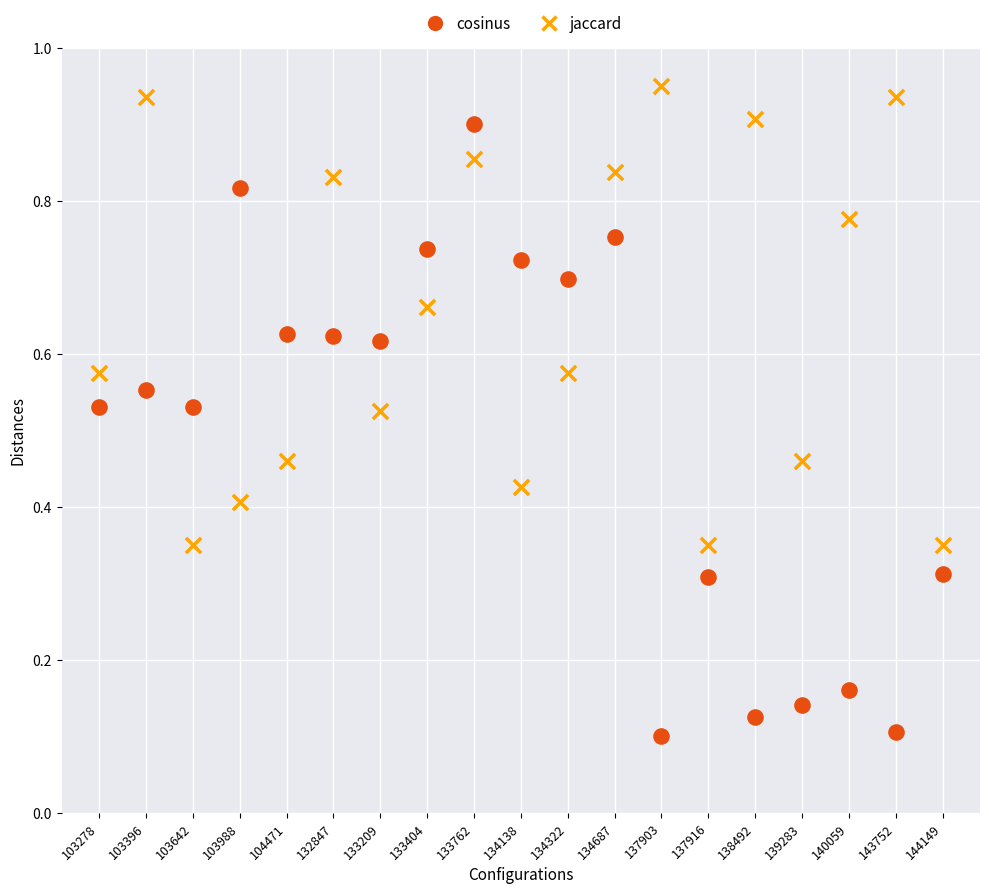

Which series reaches the minimum Y coordinate?

cosinus